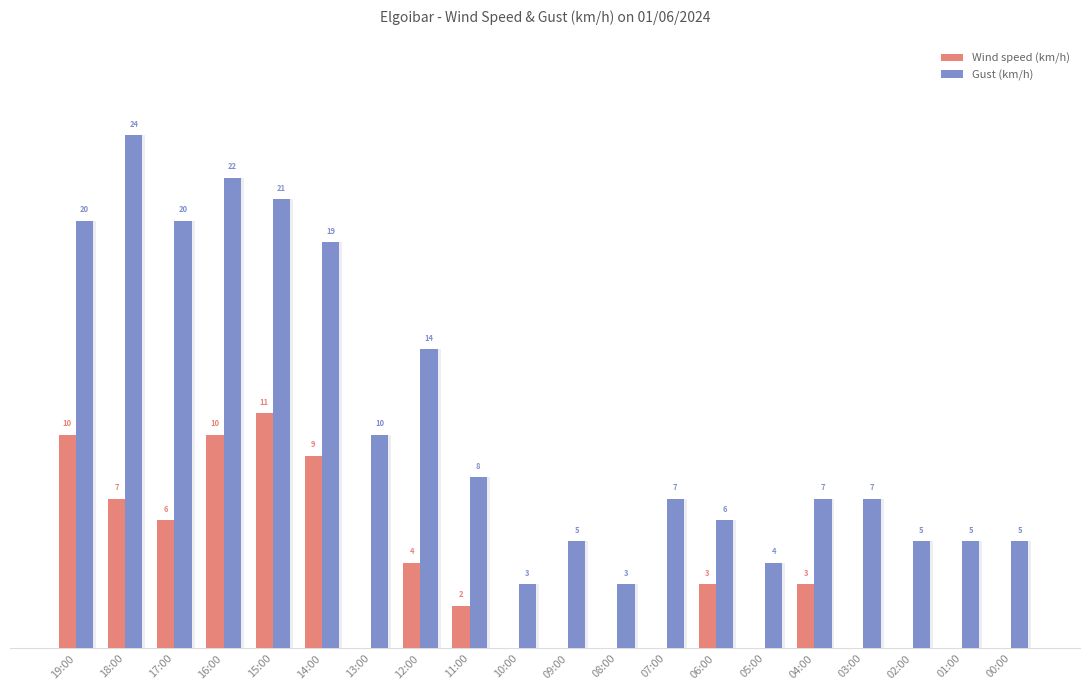

Where does the Gust (km/h) series first go above 7?

19:00